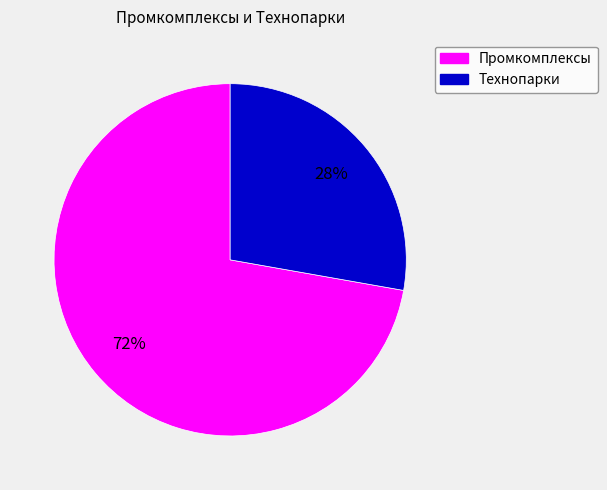

Which slice is the largest?

Промкомплексы